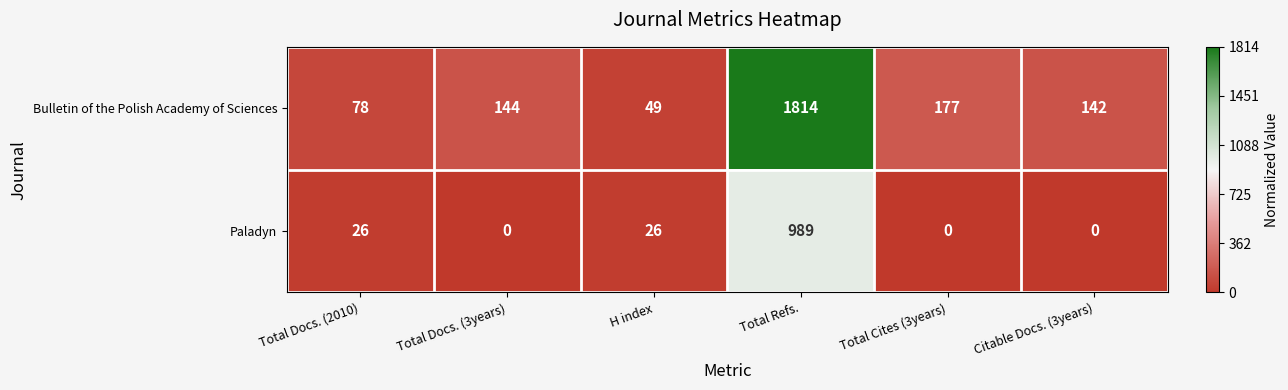

What is the approximate value of Paladyn at Total Refs.?

989